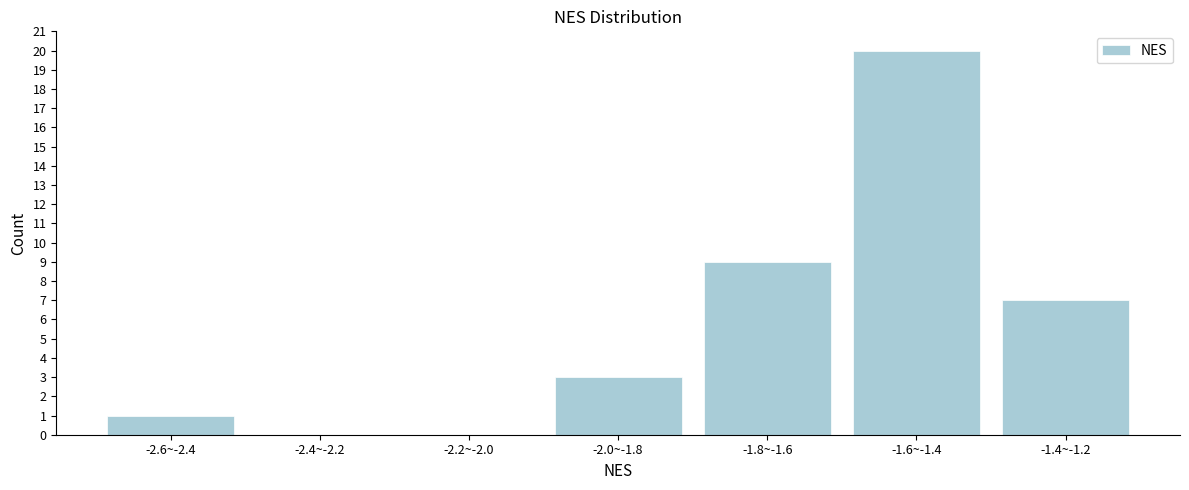

Reading right to left, extract all data points from this chart.

-1.4~-1.2=7	-1.6~-1.4=20	-1.8~-1.6=9	-2.0~-1.8=3	-2.2~-2.0=0	-2.4~-2.2=0	-2.6~-2.4=1